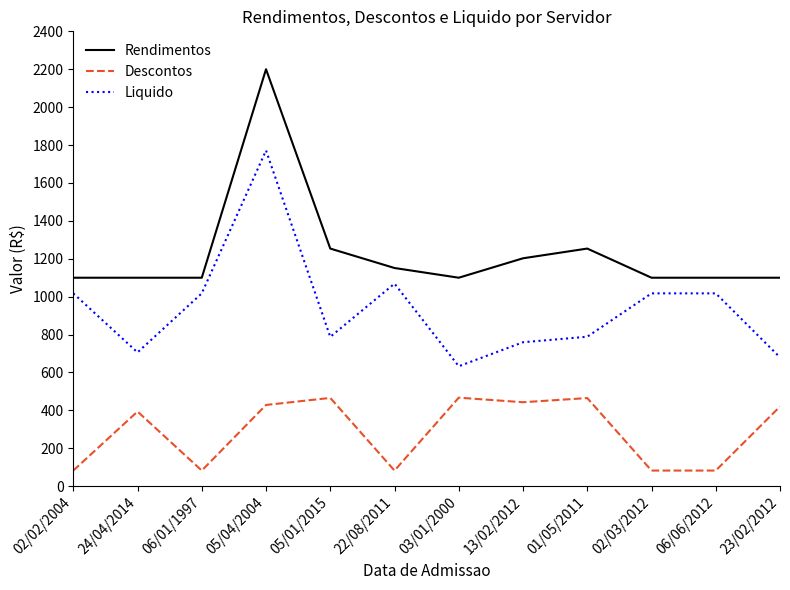

The Rendimentos series shows 302.0 at 01/05/2011. True or false?

False